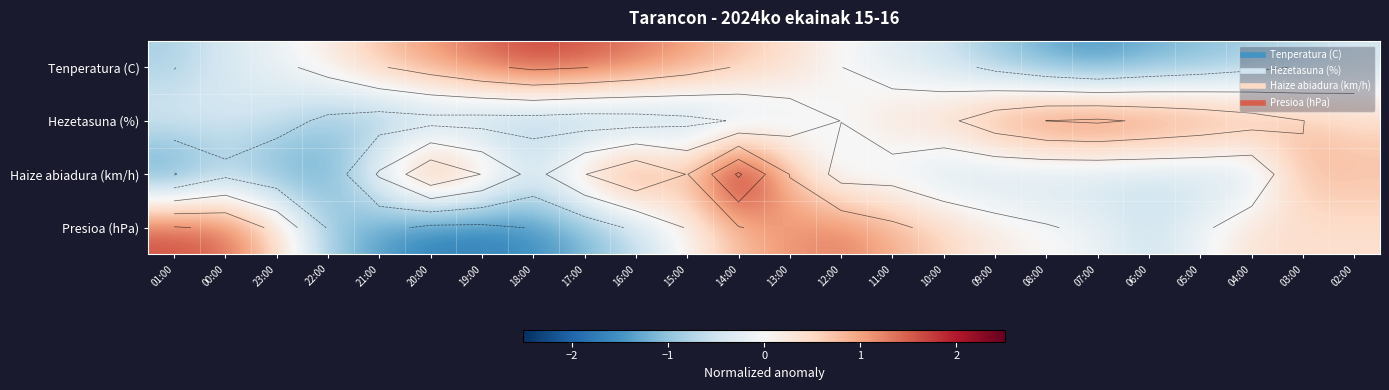

Rank the categories by Haize abiadura (km/h) value from highest to lowest.

14:00, 20:00, 16:00, 19:00, 17:00, 15:00, 13:00, 03:00, 02:00, 21:00, 18:00, 12:00, 11:00, 10:00, 09:00, 08:00, 07:00, 06:00, 05:00, 04:00, 00:00, 23:00, 22:00, 01:00